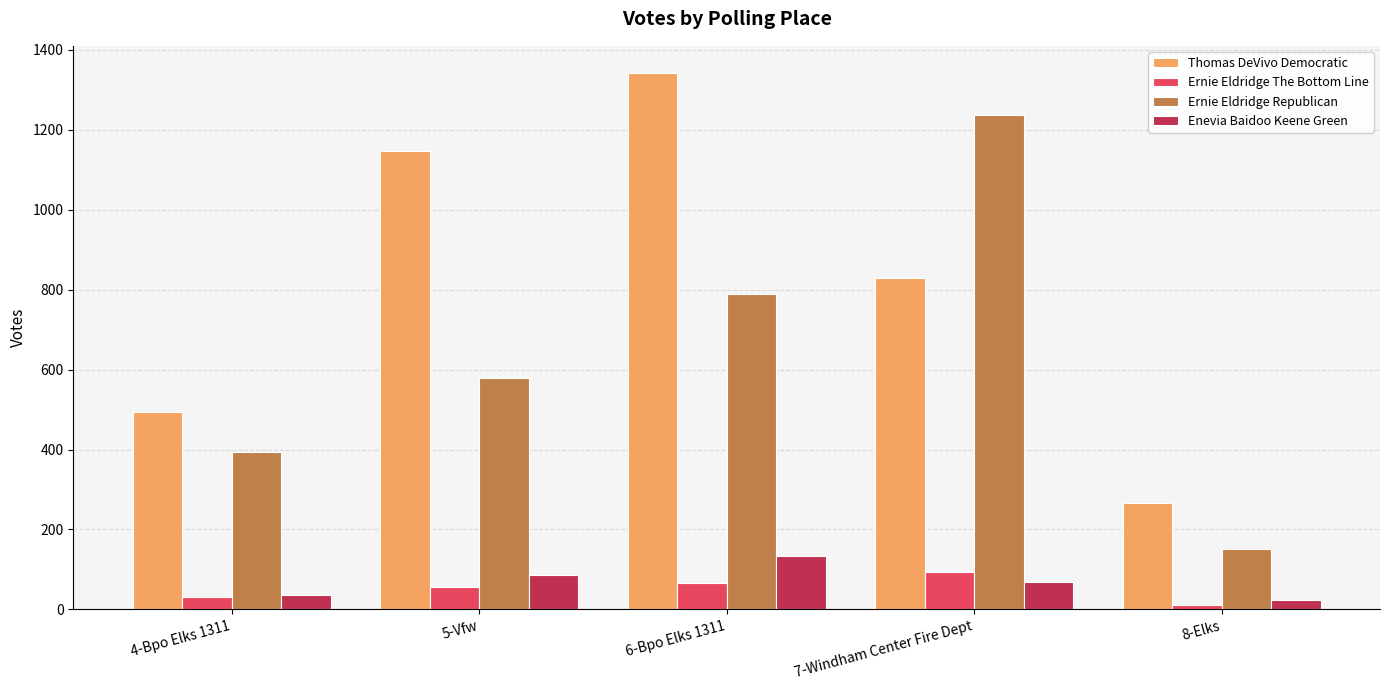

Are the bars horizontal?

No